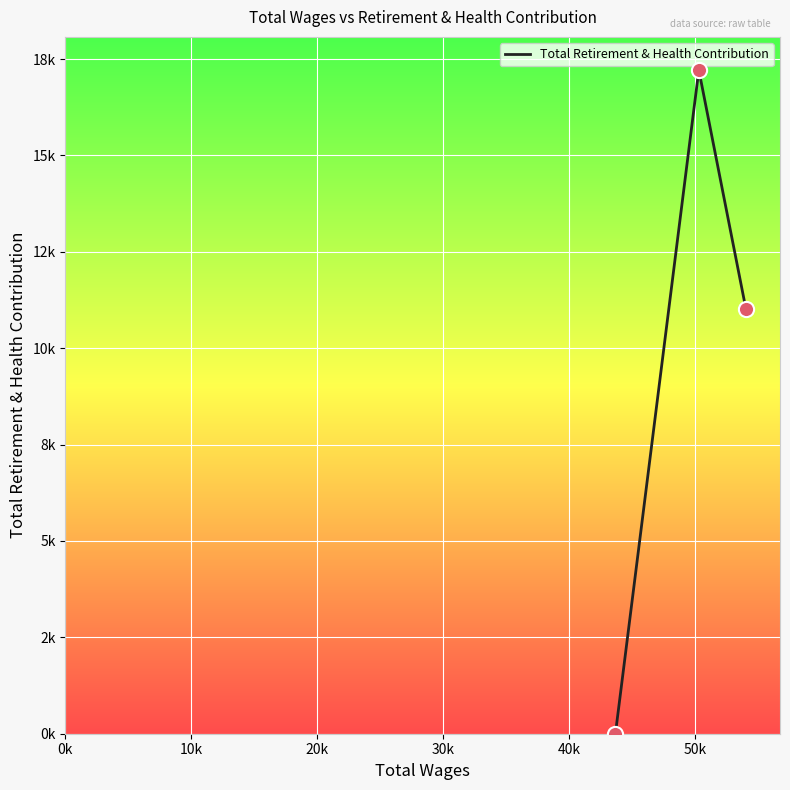

Does the chart have visible grid lines?

Yes